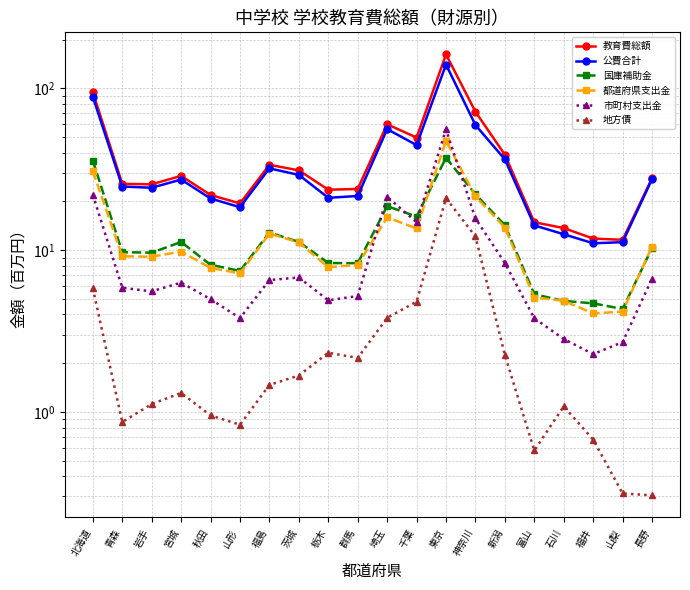

Between 福井 and 石川, which is larger?

石川